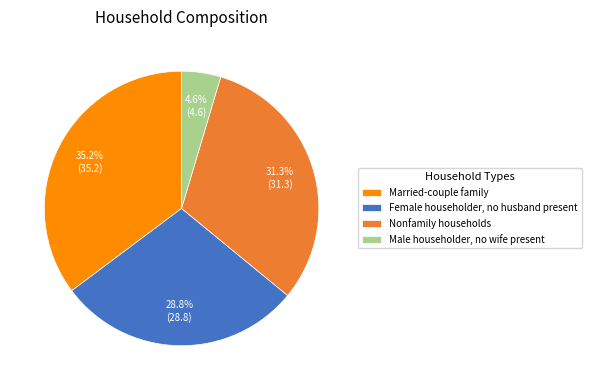

To the nearest percent, what is the difference between the largest and smallest slice percentages?

31%